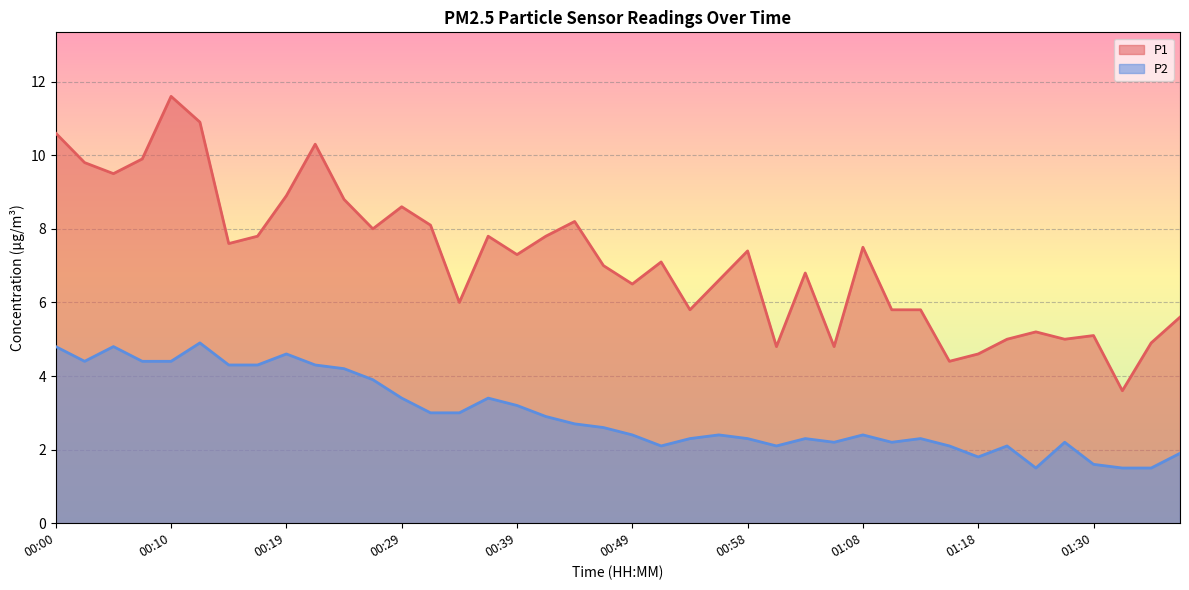

List the series in order of their peak value, highest first.

P1, P2